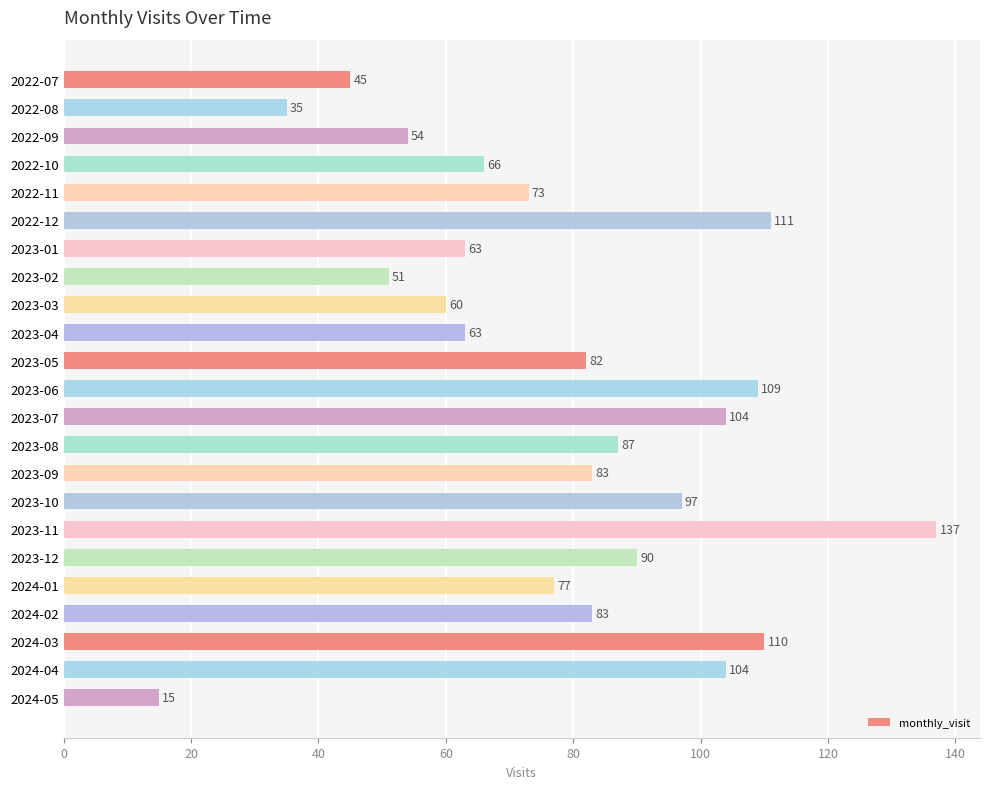

How many data points does each series have?

23